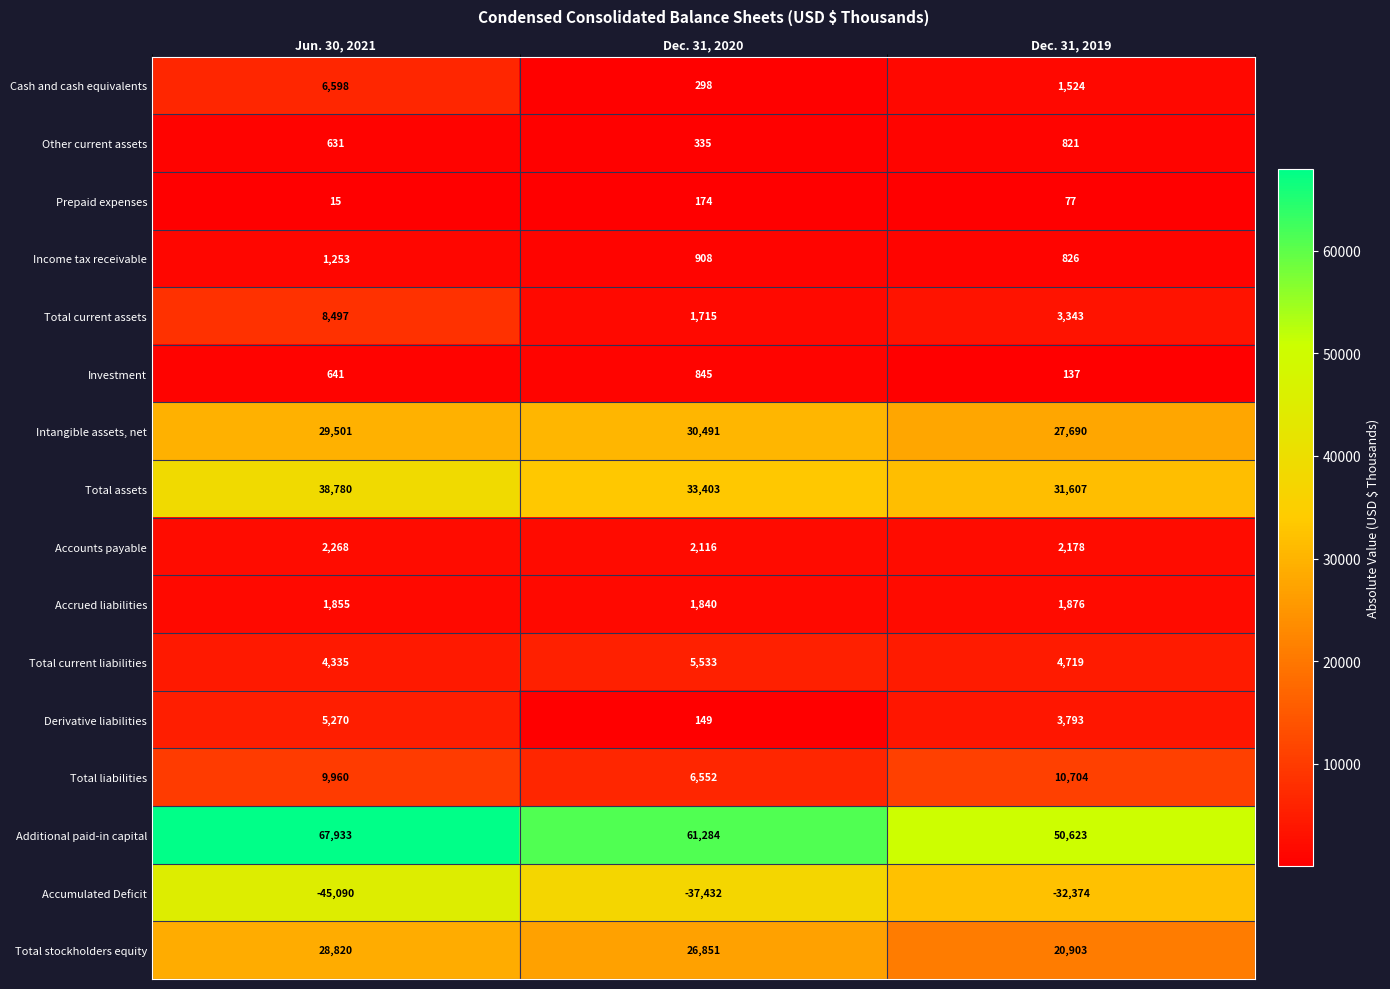

What is the difference between the highest and lowest values at Dec. 31, 2020?

98716